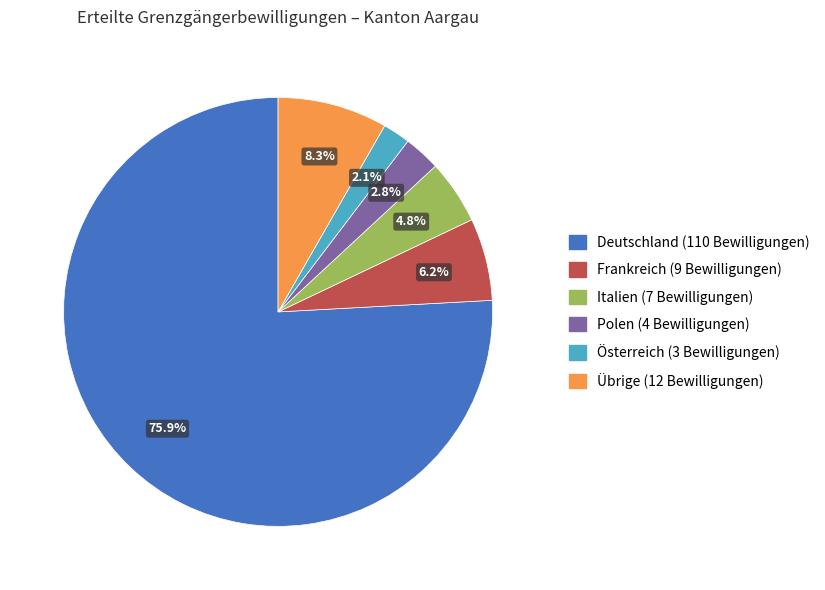

What percentage is NOT represented by Italien?

95.2%